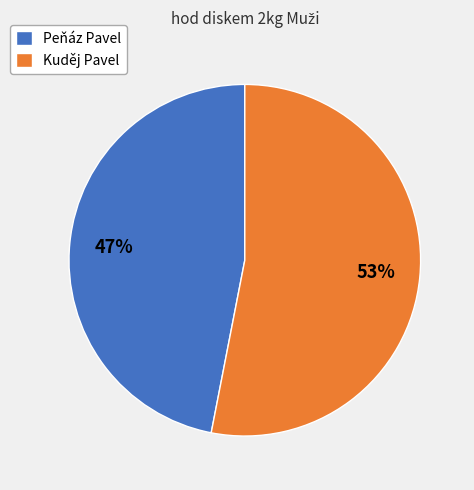

Is Peňáz Pavel the majority of the pie?

No